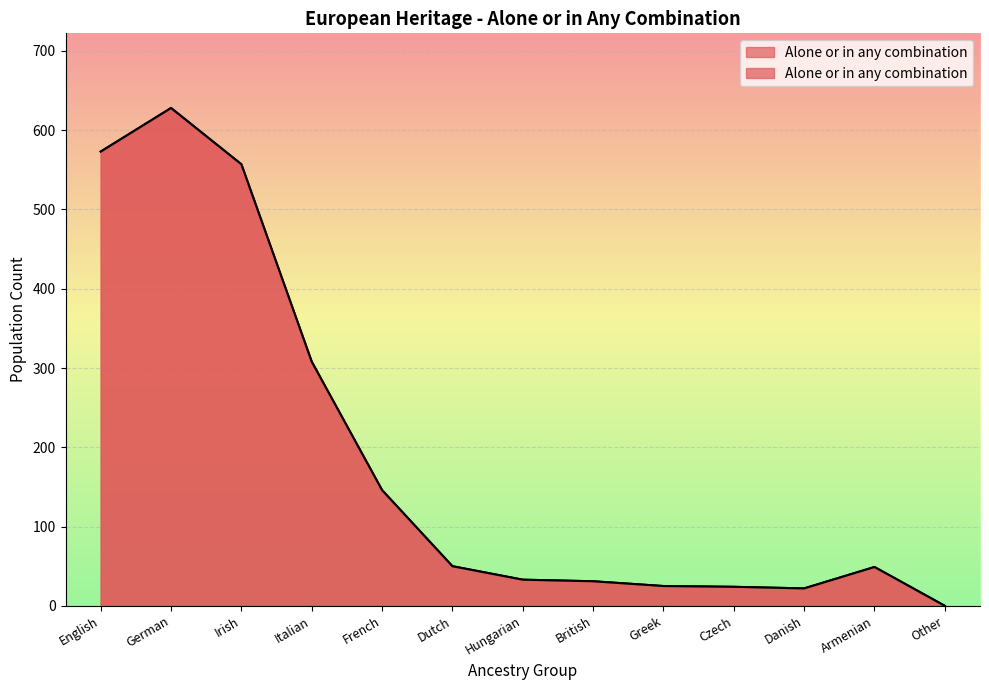

Rank the categories by value from highest to lowest.

German, English, Irish, Italian, French, Dutch, Armenian, Hungarian, British, Greek, Czech, Danish, Other